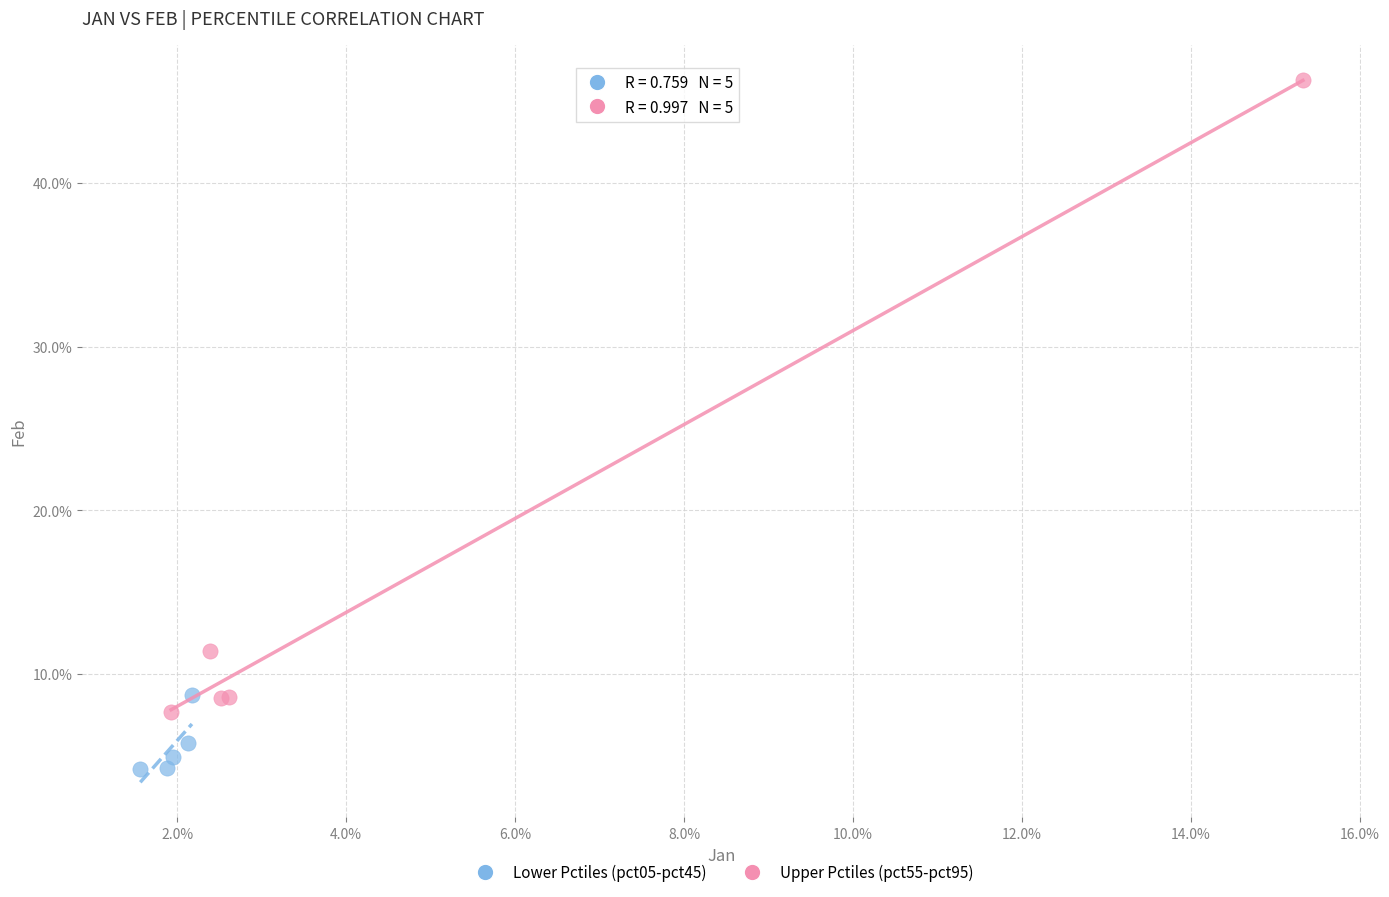

What are all the series names shown in the legend?

Lower Pctiles (pct05-pct45), Upper Pctiles (pct55-pct95)